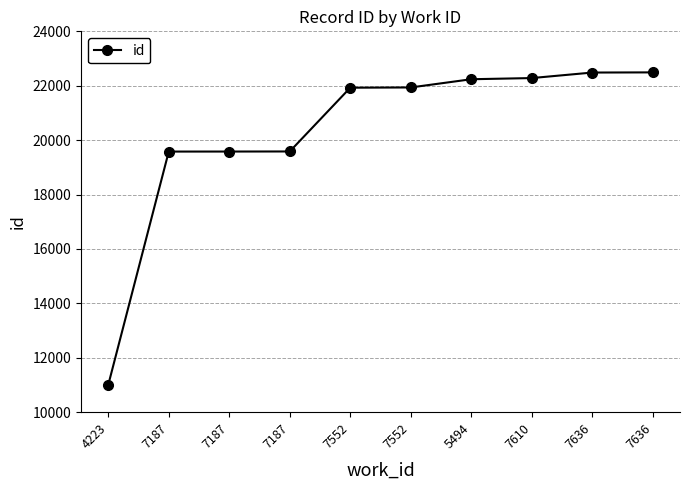

What is the sum of the values at 7187 and 7552?

41512